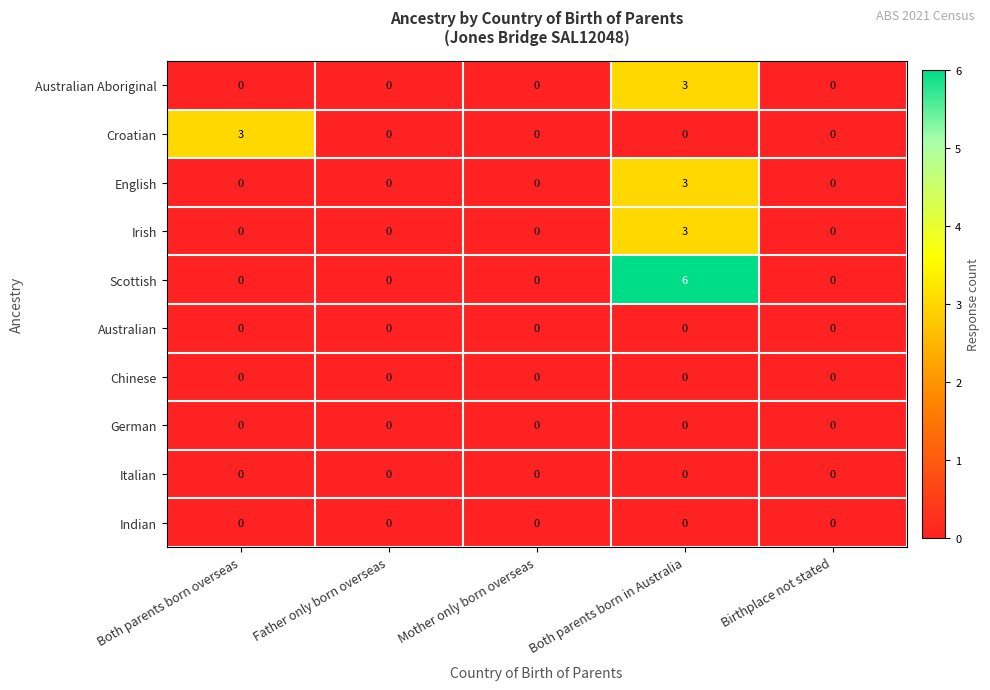

Between Both parents born overseas and Father only born overseas, which series saw the biggest shift?

Croatian